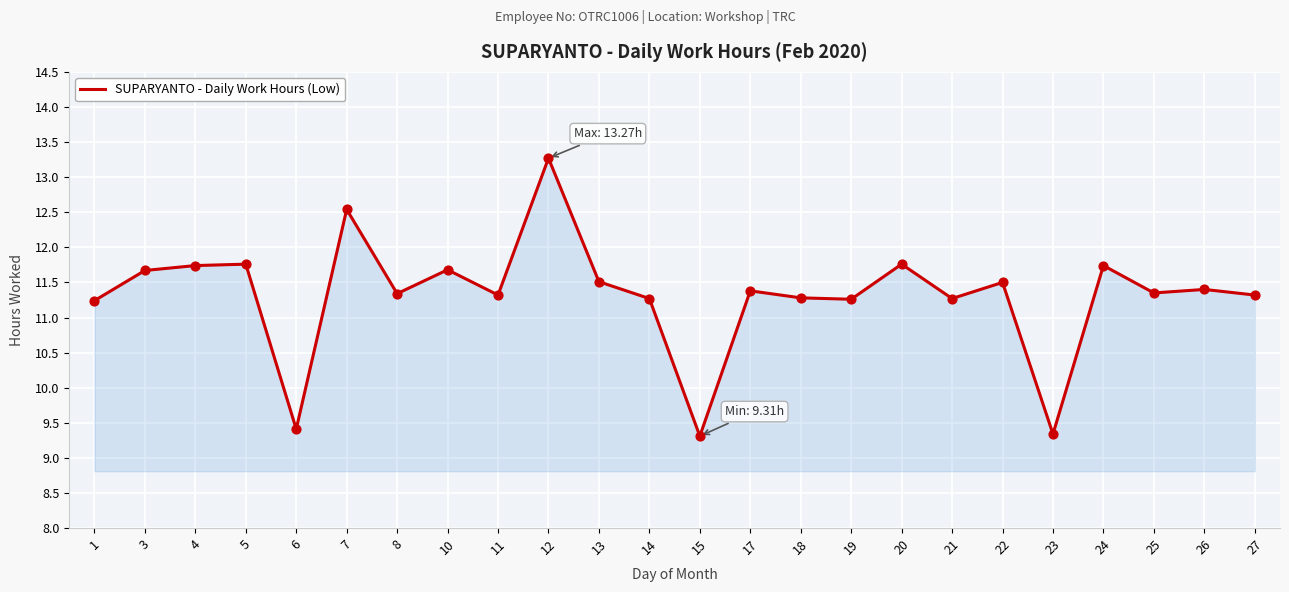

What is the ratio of the value at 4 to the value at 21?

1.0